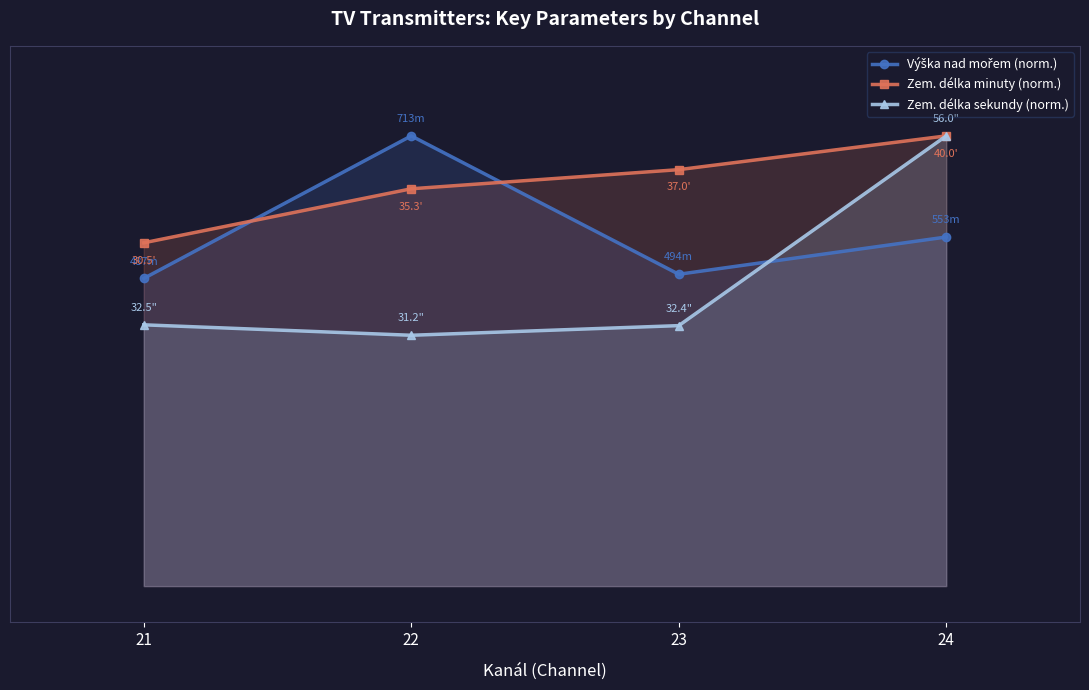

What is the value of the Zem. délka minuty (norm.) point at the 1st from the left?

762.5